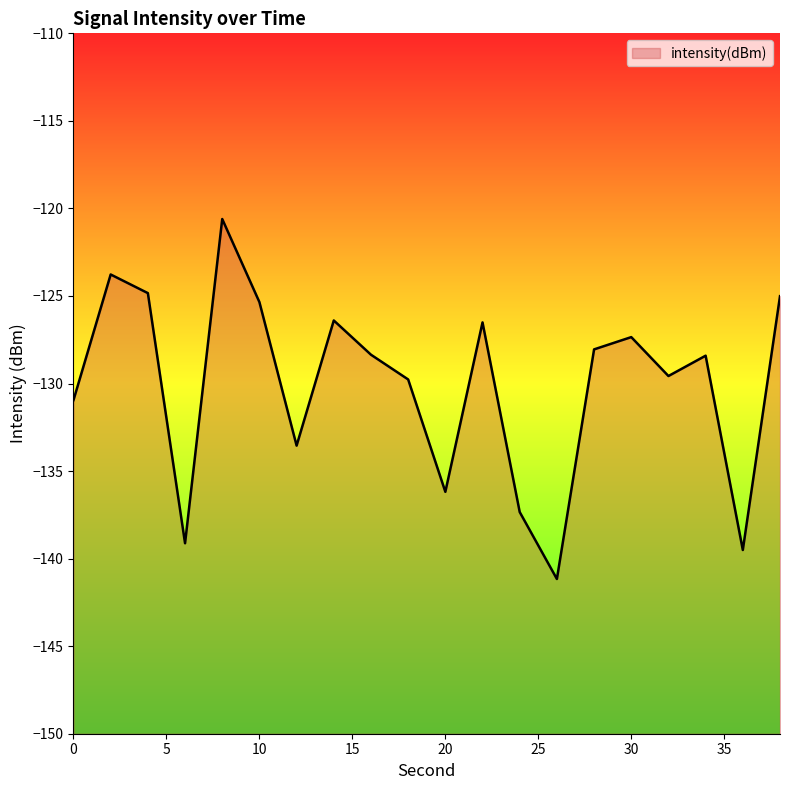

List the labels in order of value, largest first.

8, 2, 4, 38, 10, 14, 22, 30, 28, 16, 34, 32, 18, 0, 12, 20, 24, 6, 36, 26